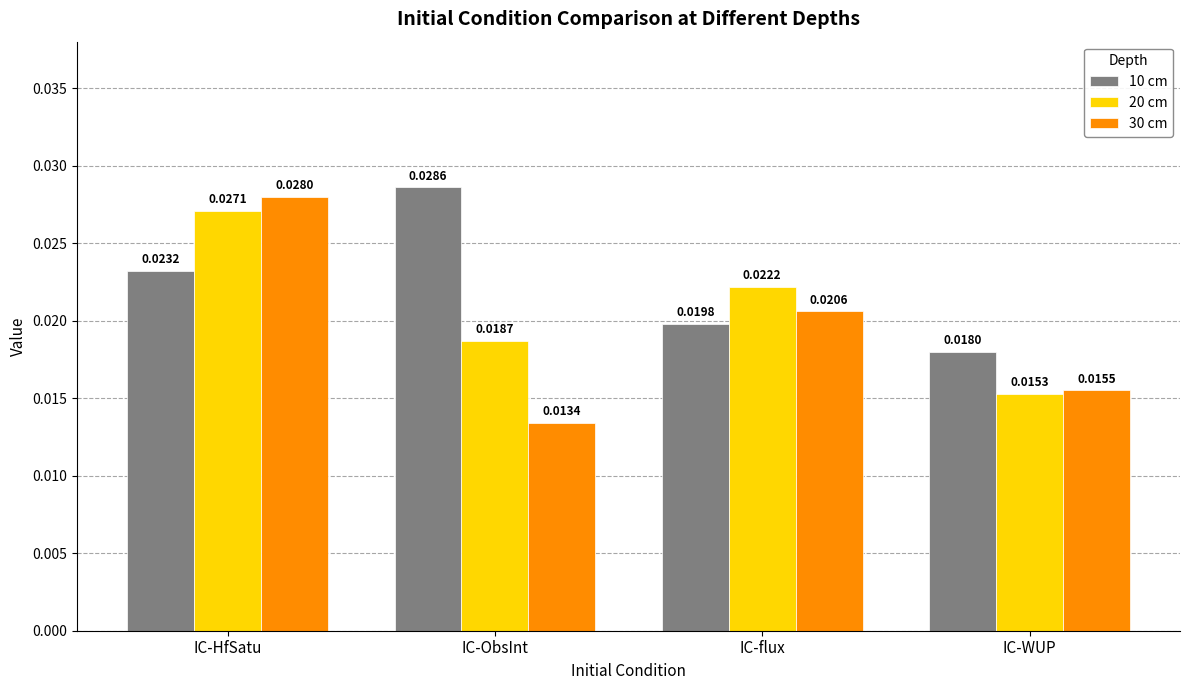

Between IC-HfSatu and IC-flux, which series saw the biggest shift?

30 cm